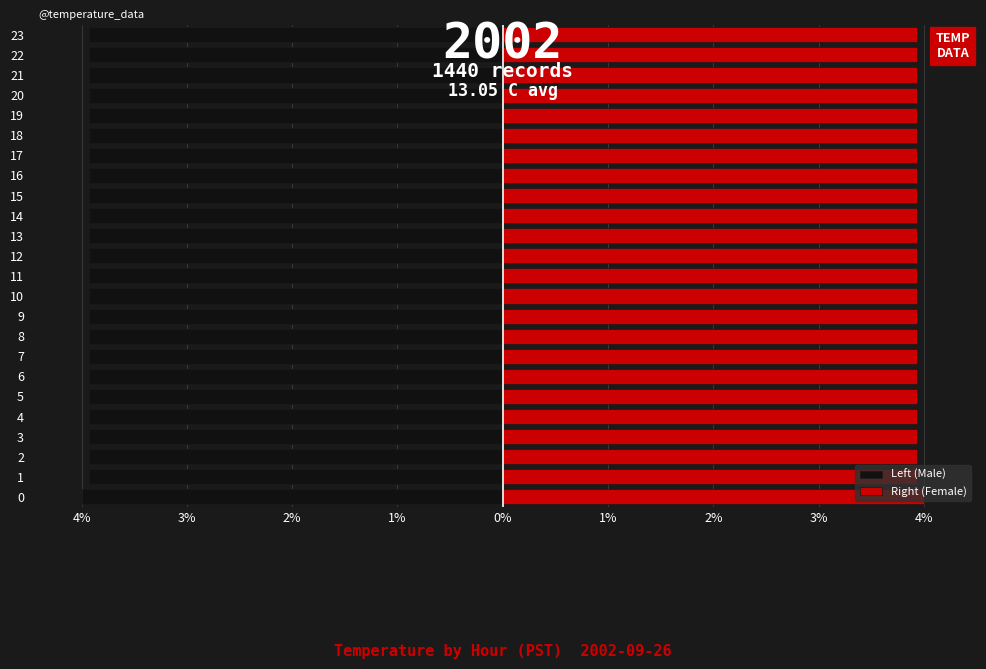

What is the sum of the Right (Female) values at 13 and 11?

7.9